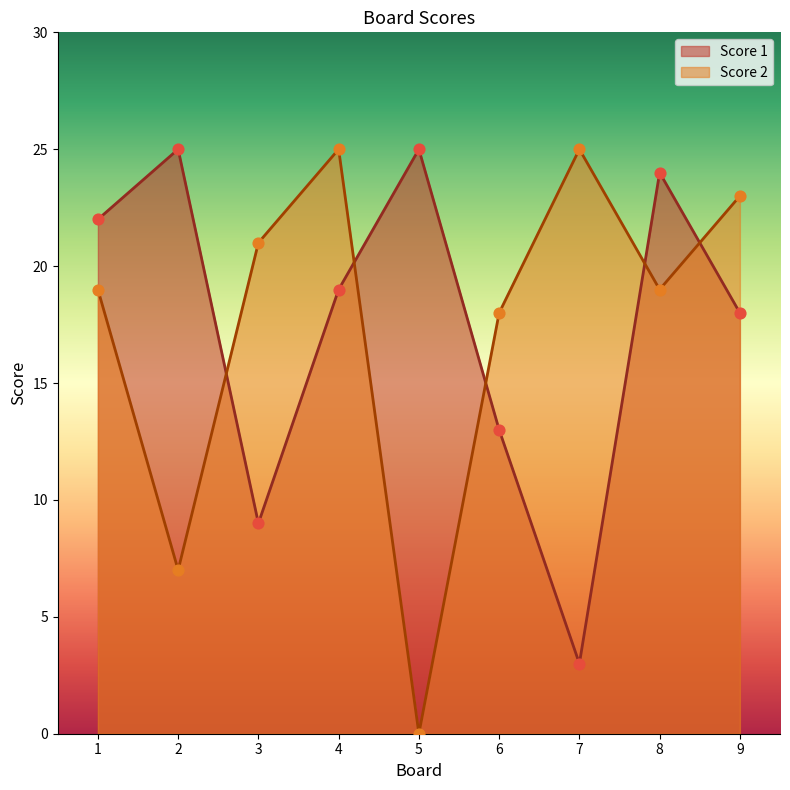

At which category is the sum across all series the highest?

4